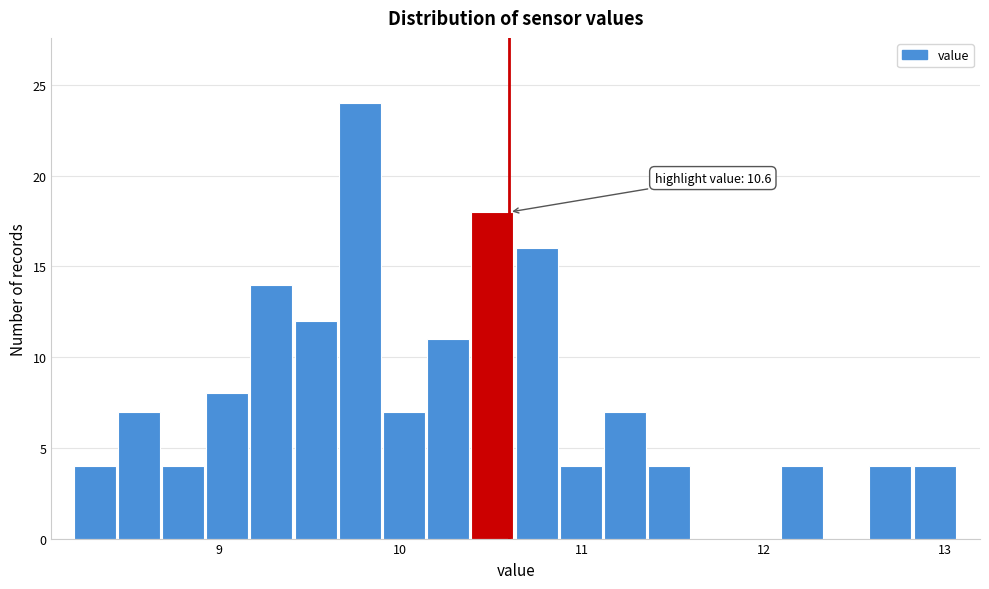

Around what value on the x-axis is the tallest bar? Give the approximate position of its centre, as read against the axis.

9.8